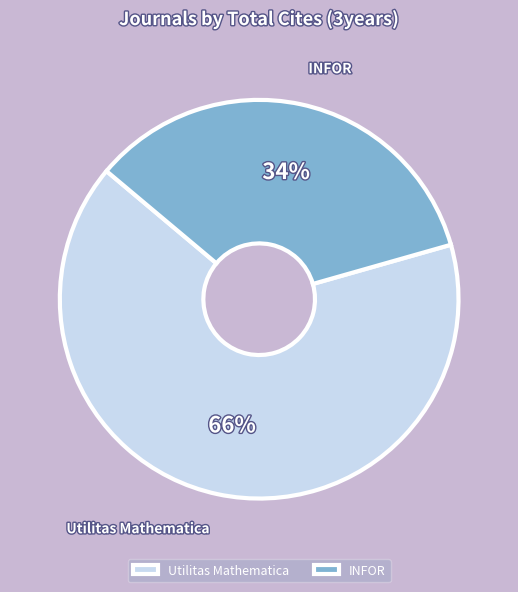

What is the ratio of the value at Utilitas Mathematica to the value at INFOR?

1.9